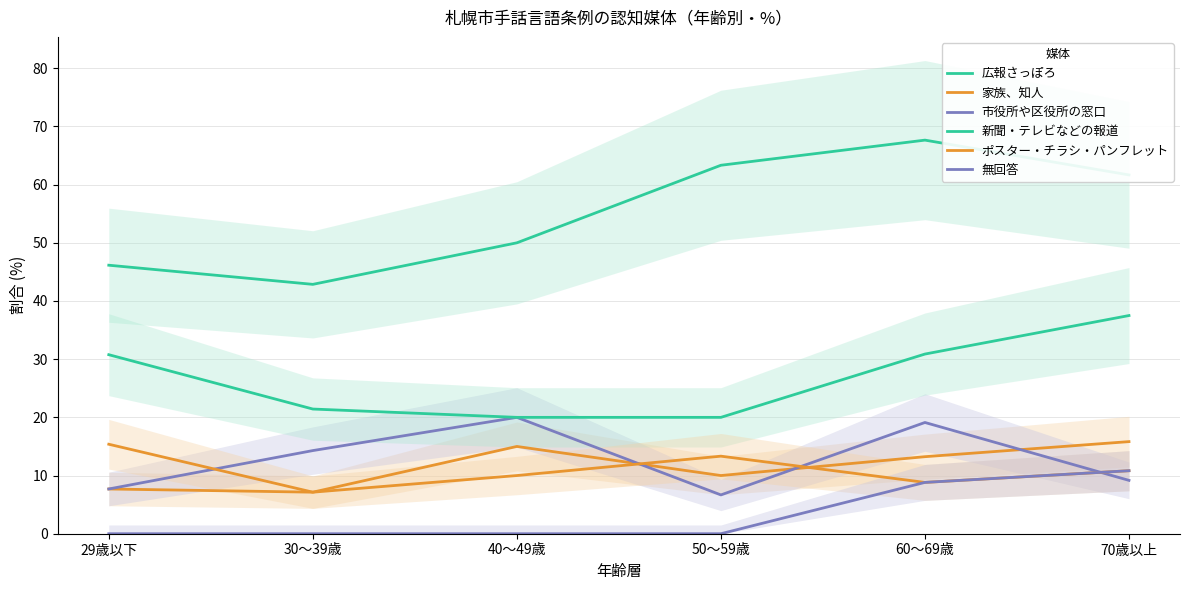

What is the sum of all 家族、知人 values?

68.9